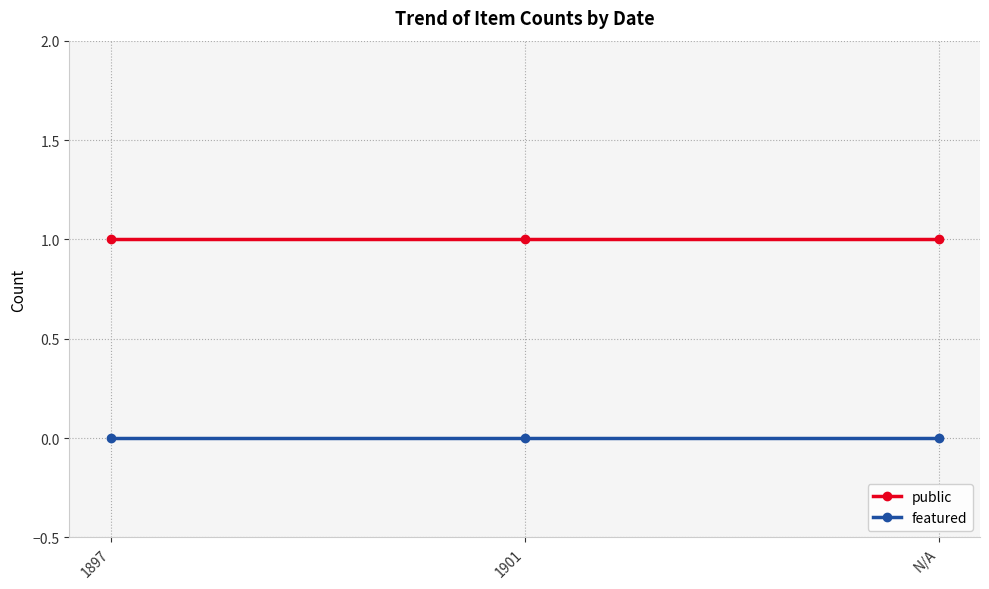

What is the label of the 1st point from the right?

N/A